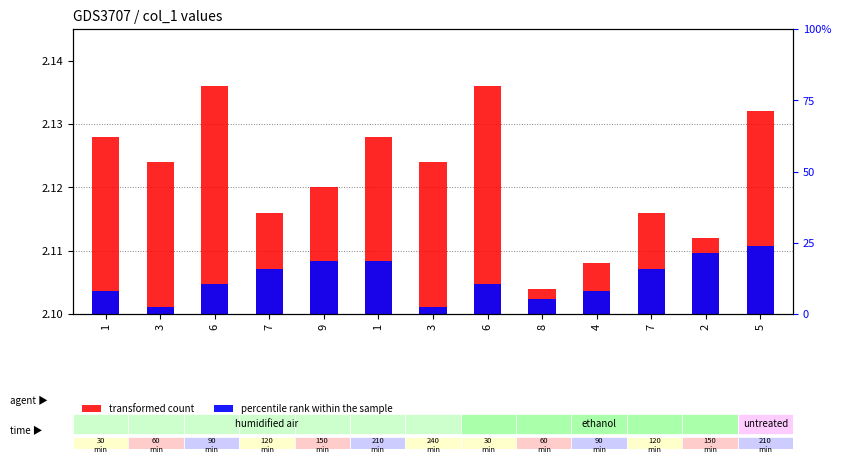

How many distinct data groups are displayed?

2